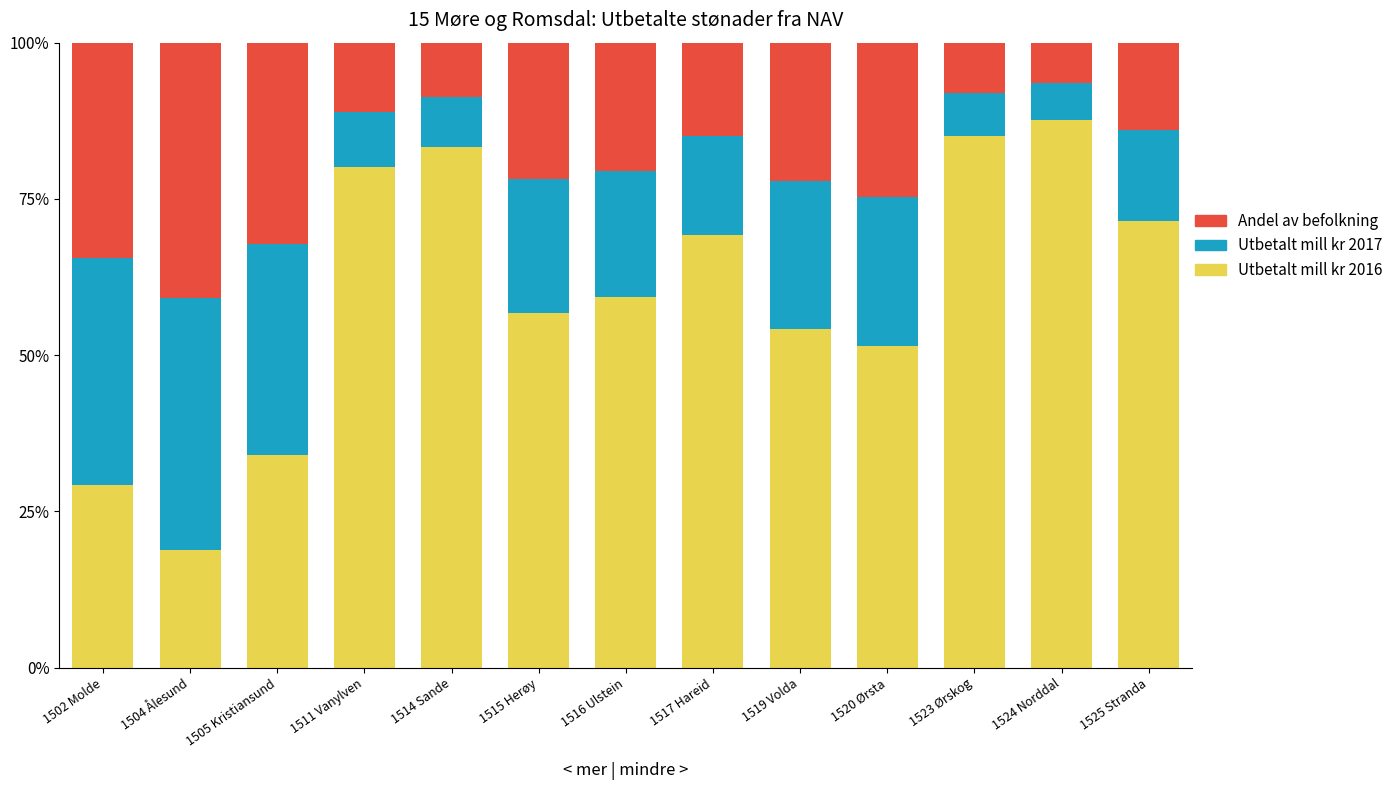

What is the total value across all series at 1517 Hareid?

100.0